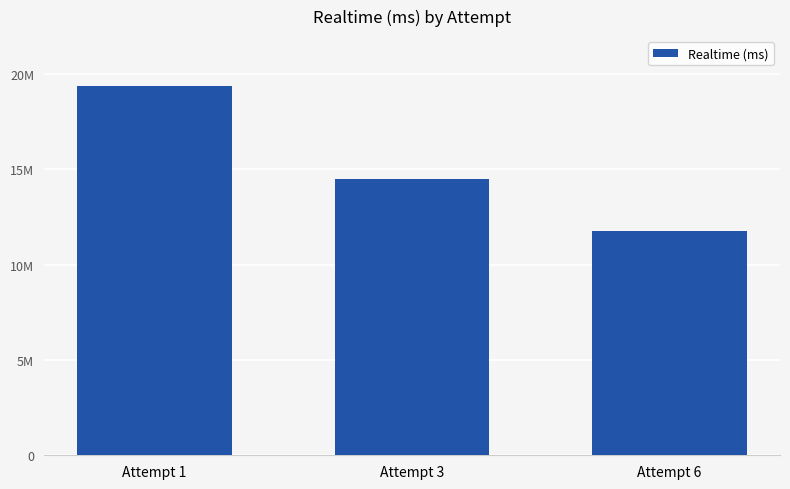

What is the value of the 2nd bar from the left?

14490572